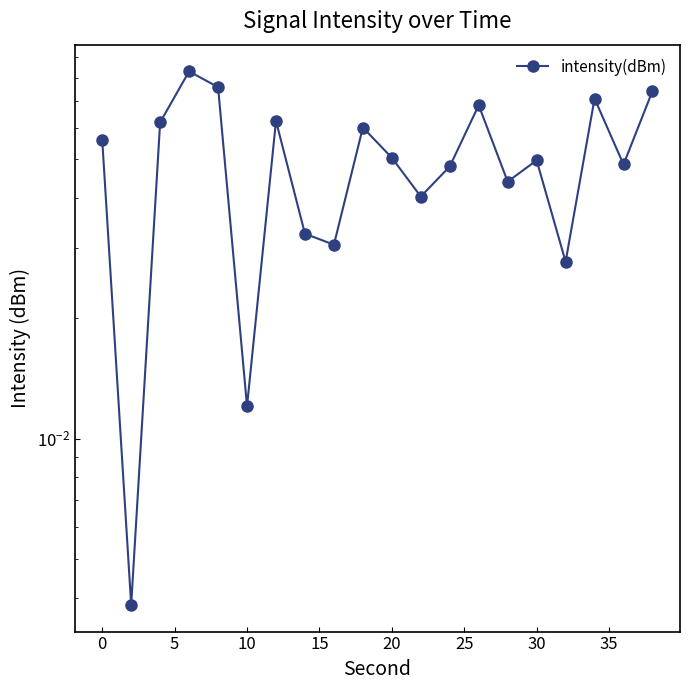

How many lines are shown in the chart?

1